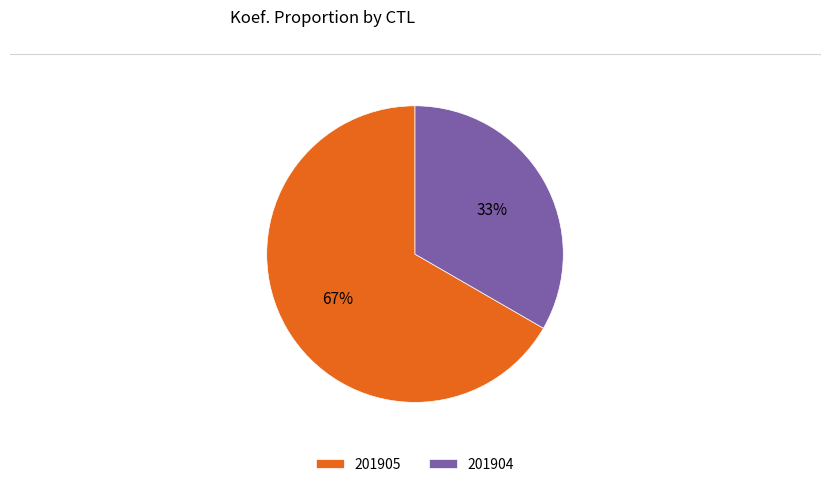

To the nearest percent, what is the average slice percentage?

50%